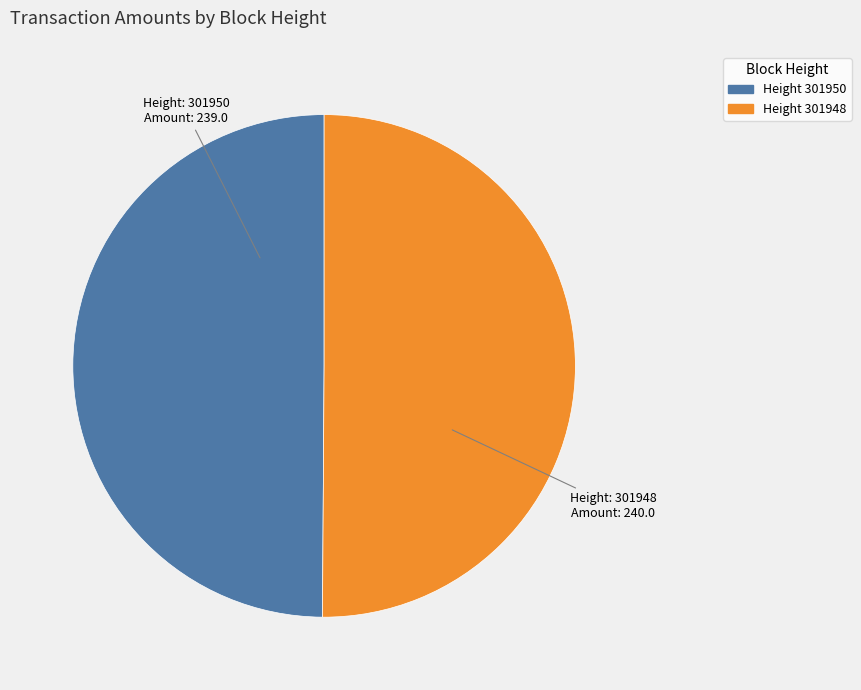

Rank the categories by value from highest to lowest.

301948, 301950